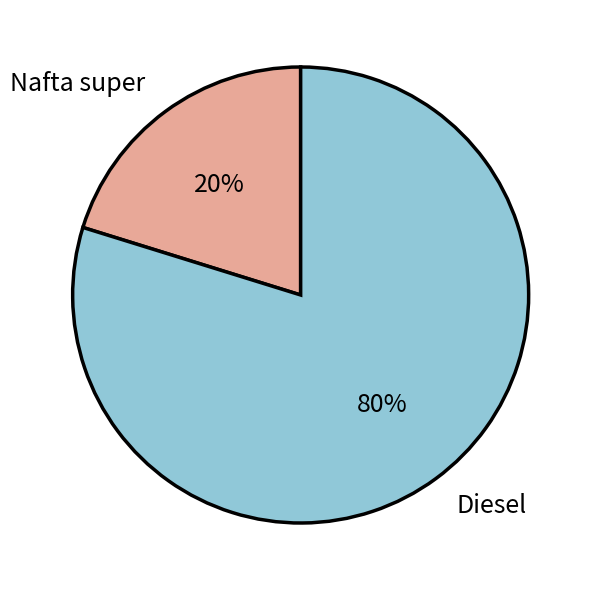

How many segments does this pie chart have?

2